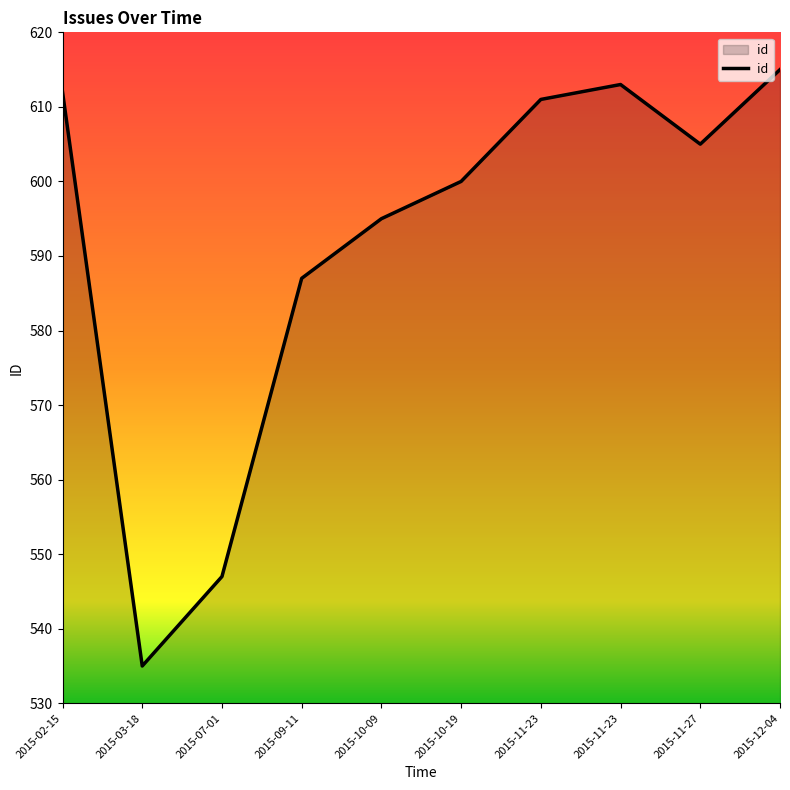

Between 2015-11-23 and 2015-11-23, which is larger?

2015-11-23